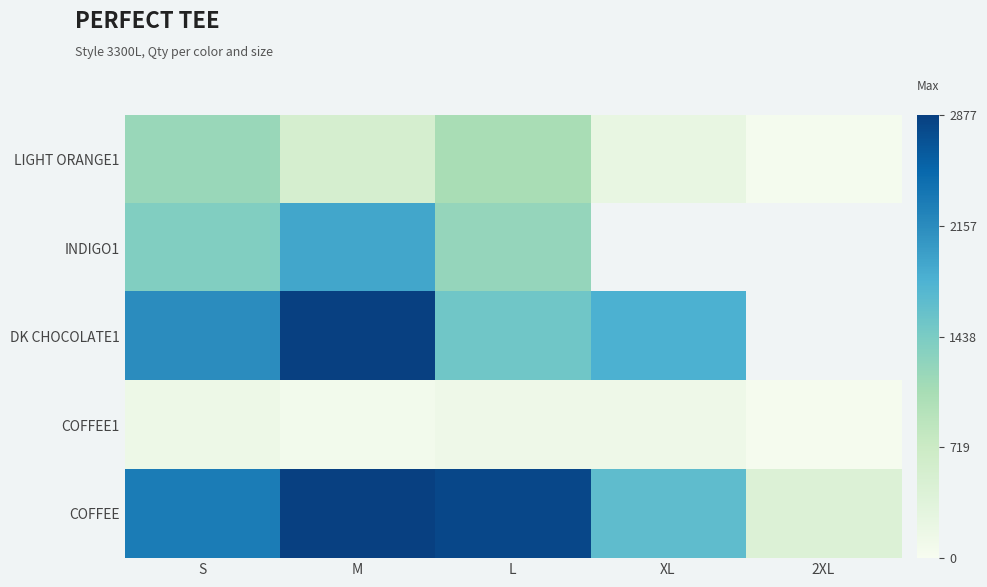

What is the difference between the second highest and second lowest values in the COFFEE series?

1152.0